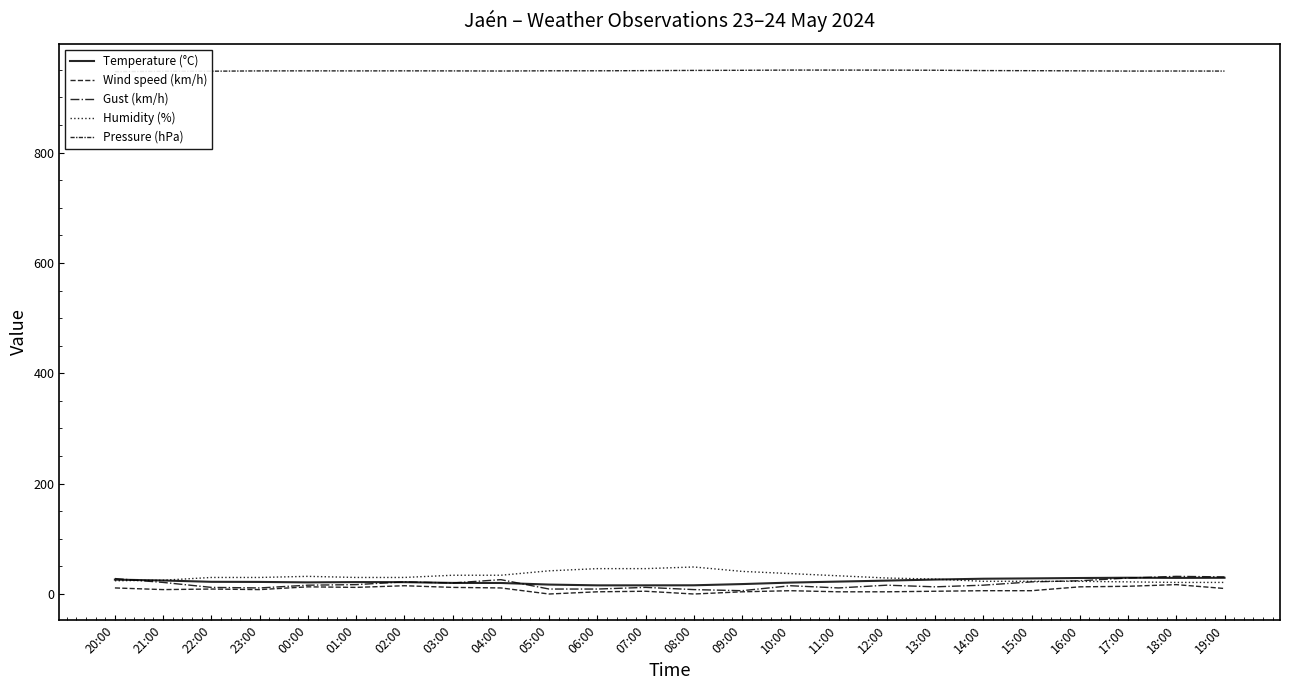

What is the value of the Pressure (hPa) point at the 11th from the left?

948.3